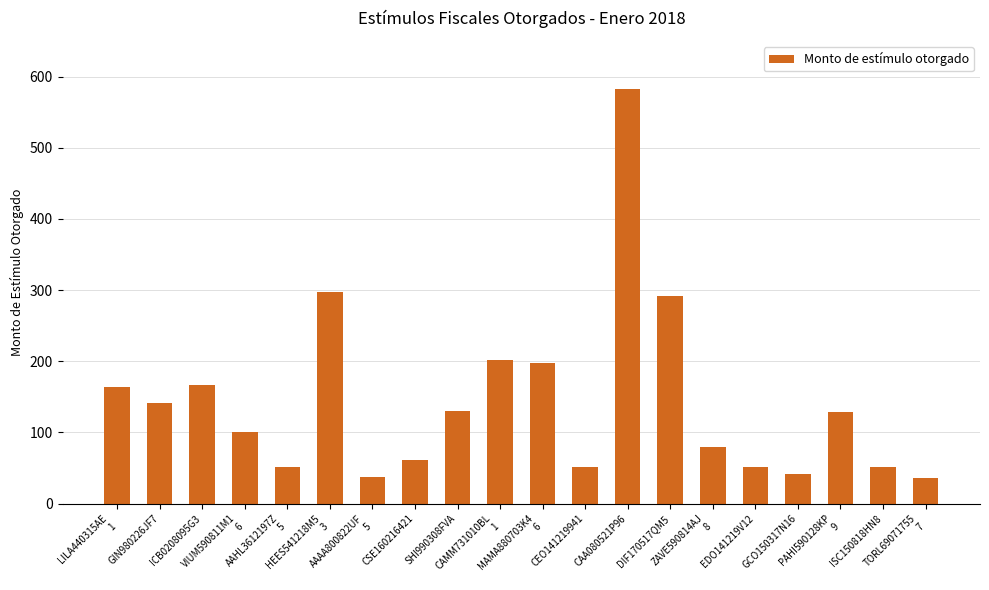

What is the sum of all values?

2864